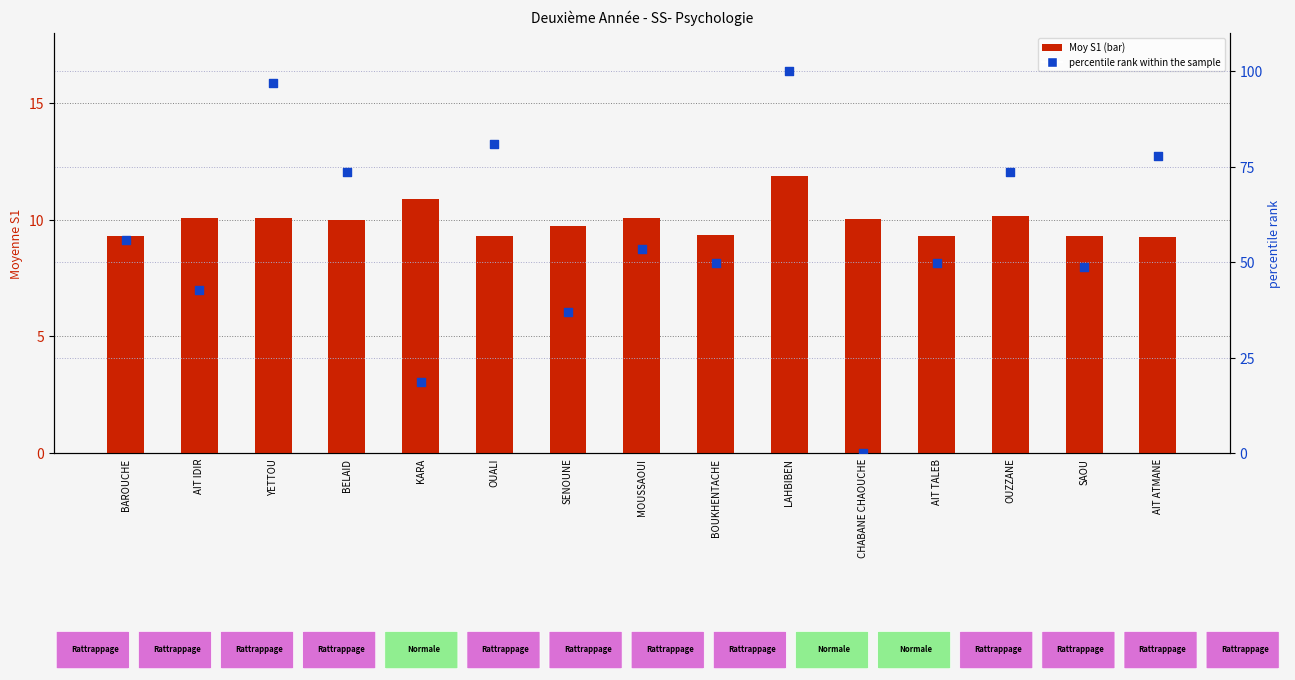

Which series contains the lowest Y value?

percentile rank within the sample